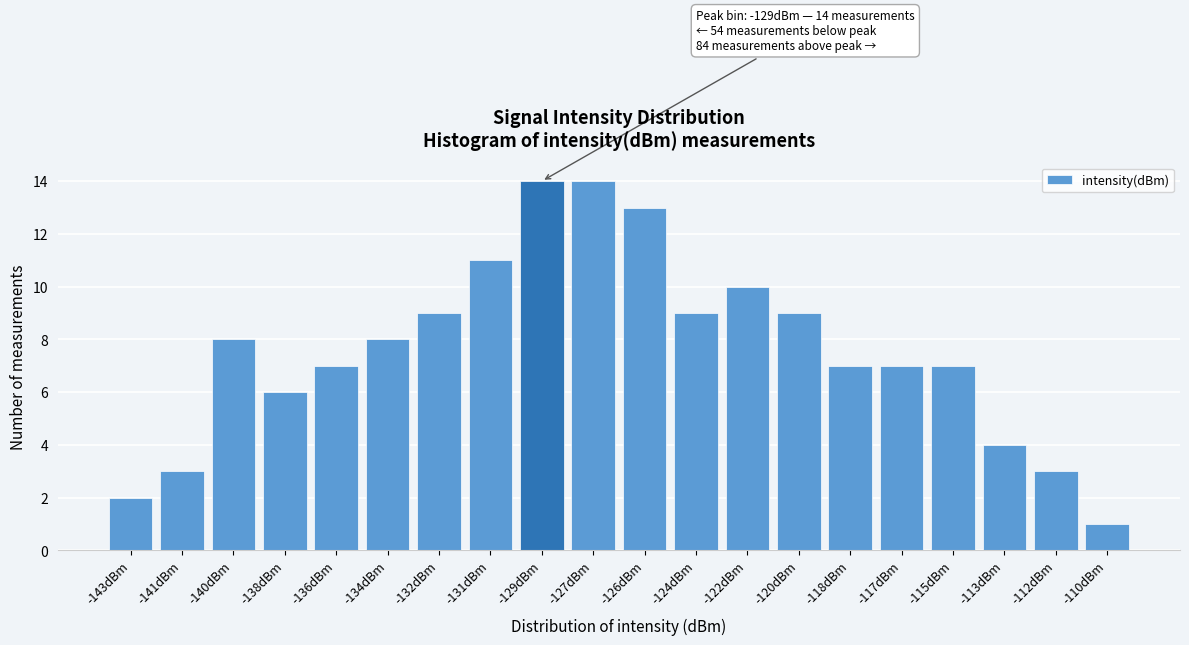

Reading left to right, extract all data points from this chart.

2	3	8	6	7	8	9	11	14	14	13	9	10	9	7	7	7	4	3	1